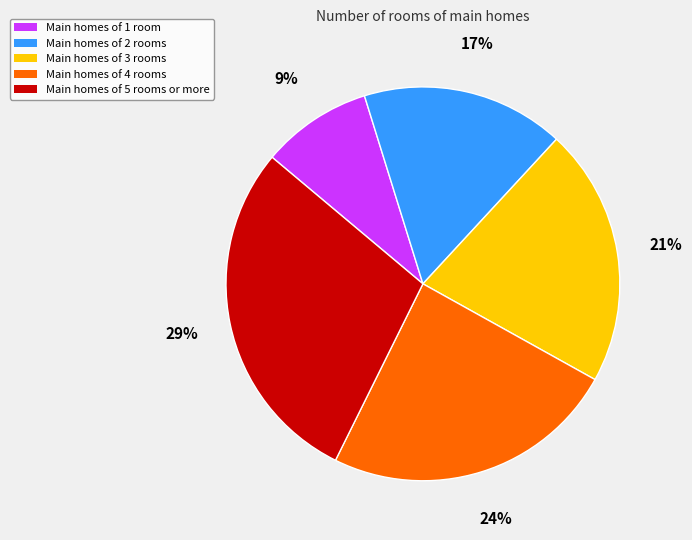

Does any single category account for the majority?

No